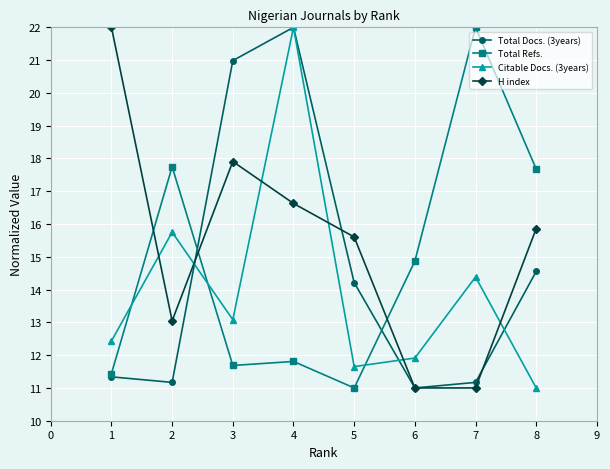

What is the minimum value for Total Docs. (3years)?

11.0